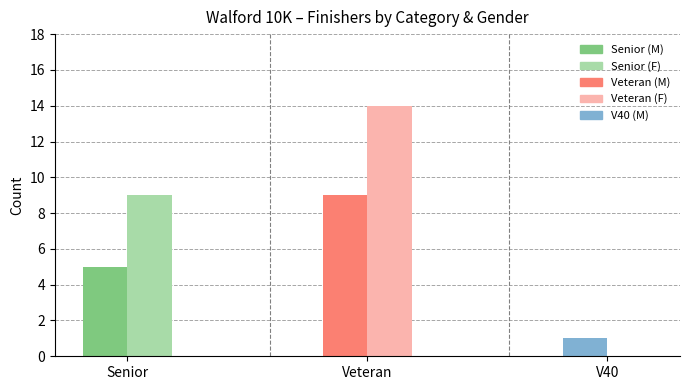

At 1, list the series in order from smallest to largest.

Senior, Veteran